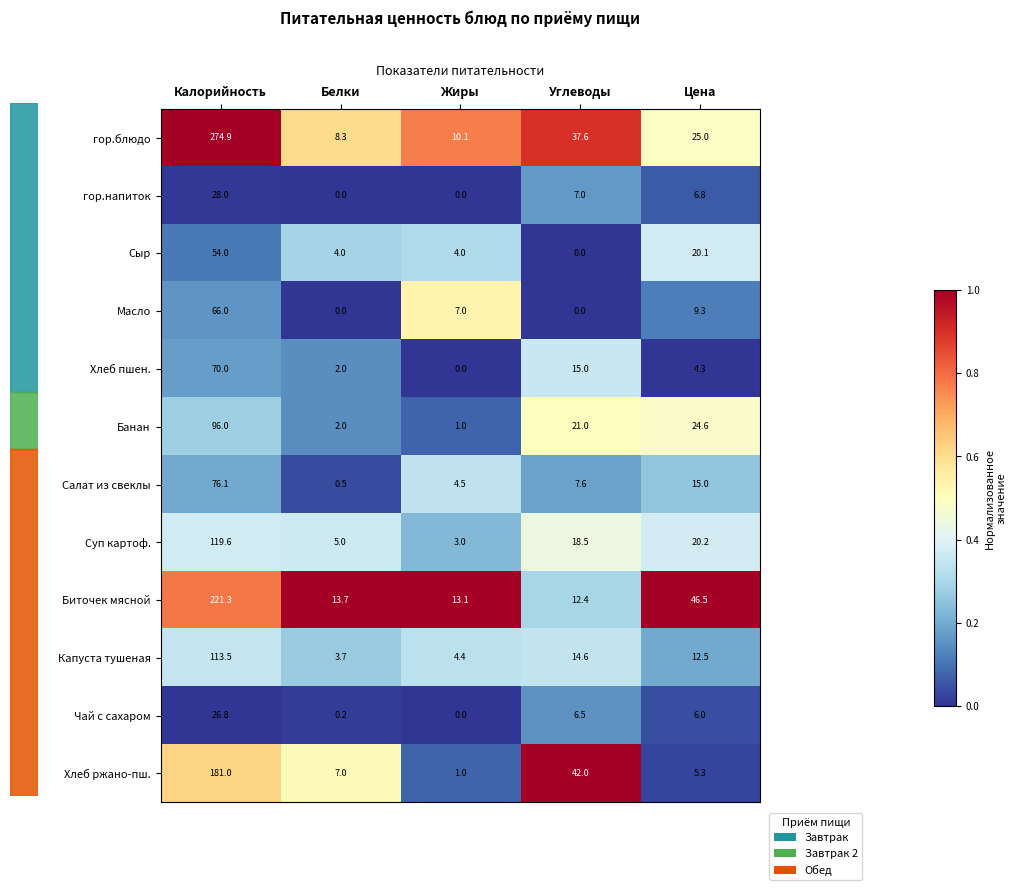

At which category is the sum across all series the highest?

Калорийность